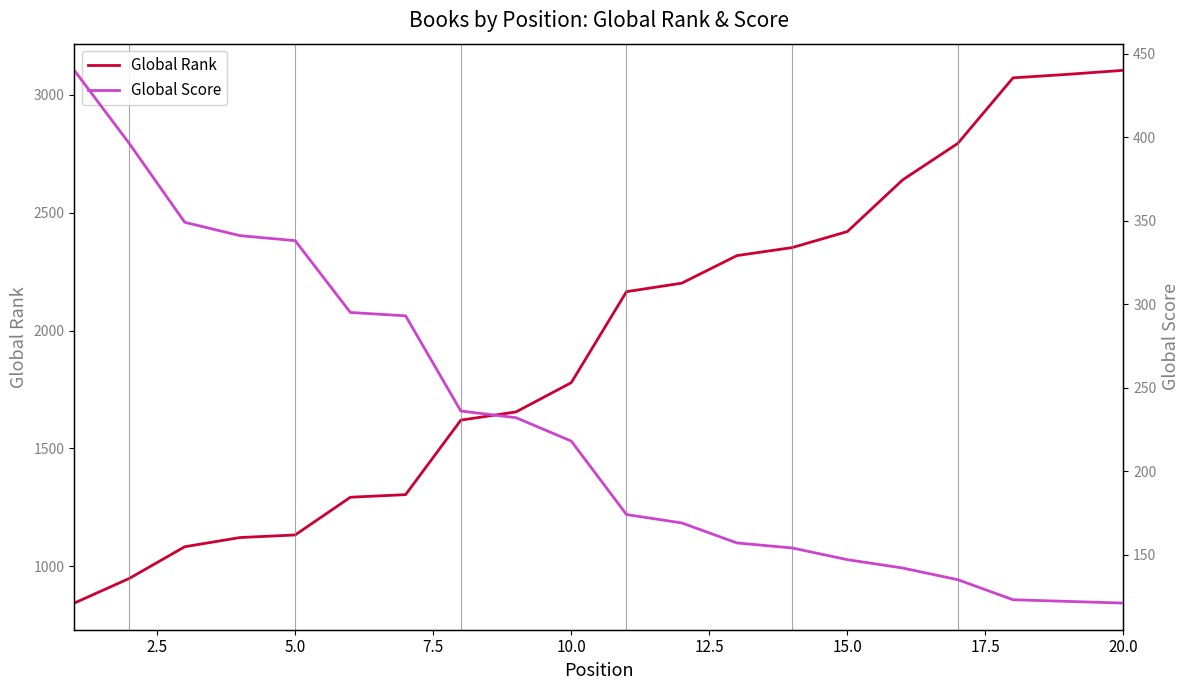

At how many categories does at least one series exceed 2170?

9